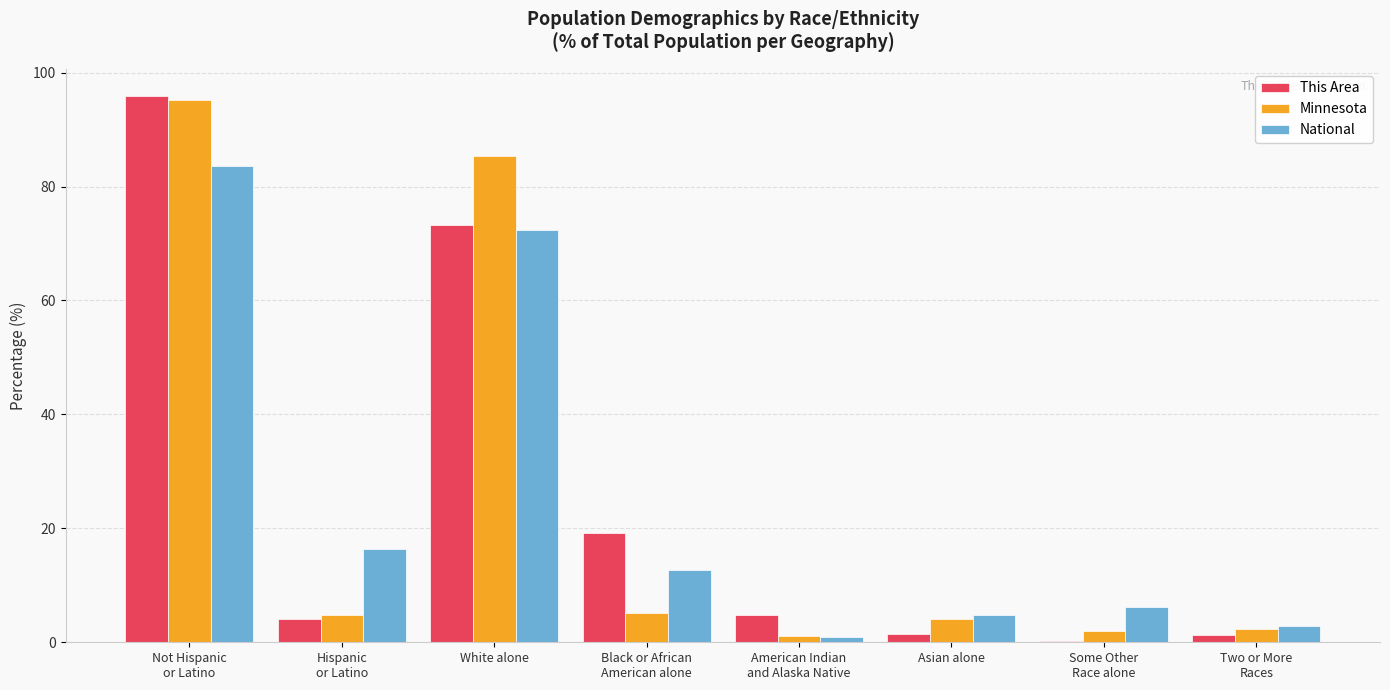

At which label is Minnesota closest to 48?

White alone